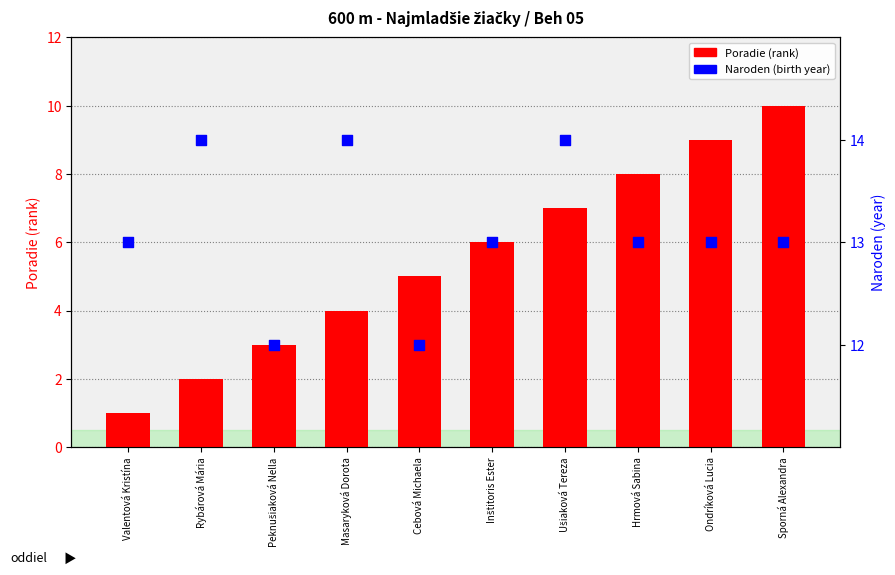

Which series has the largest total across all categories?

Naroden (year)